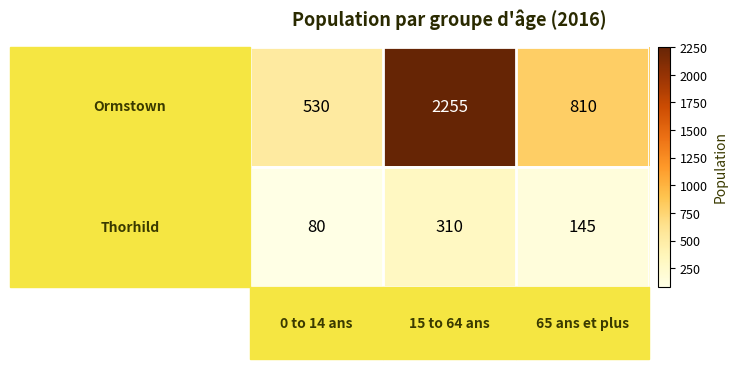

What is the greatest value displayed?

2255